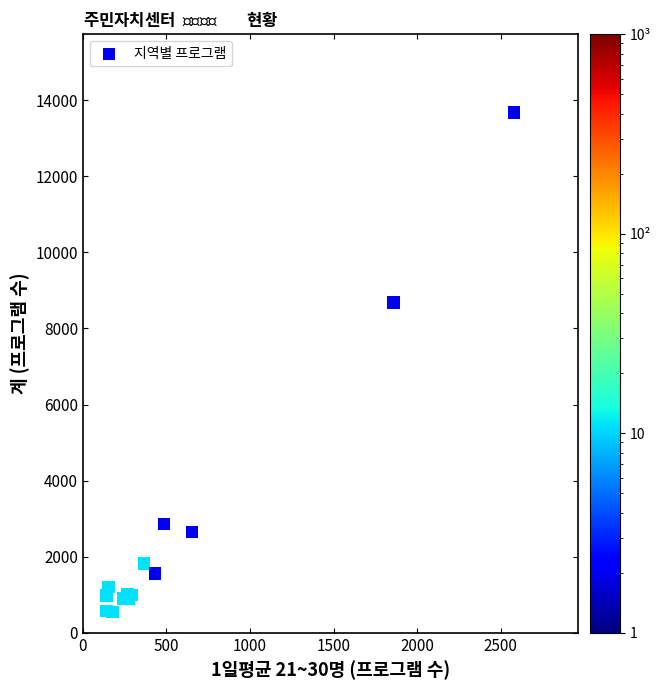

What Y value in the scatter plot is closest to 7117?

8681